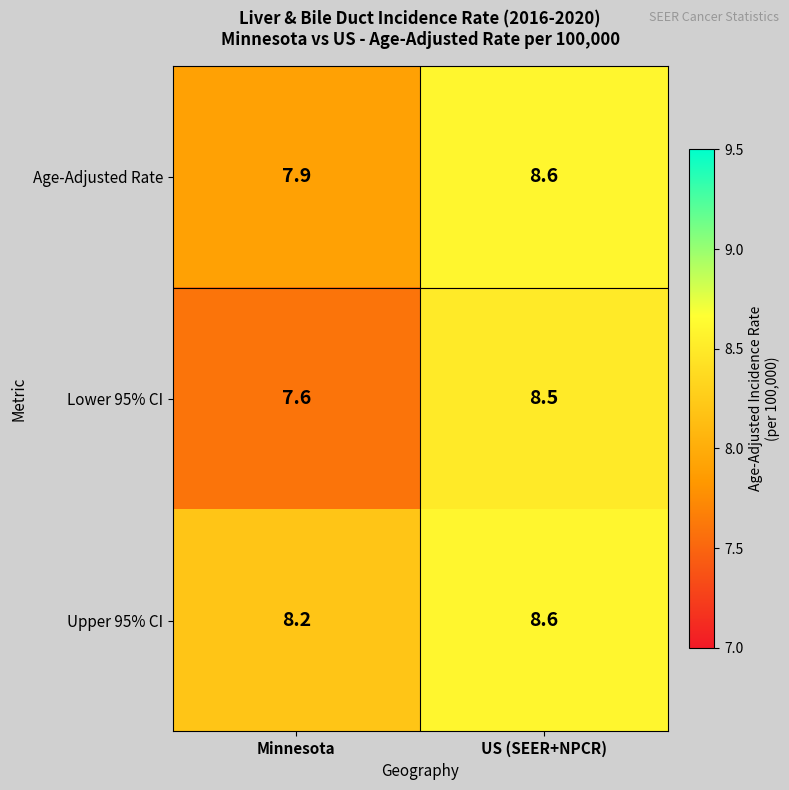

At which category is the sum across all series the highest?

US (SEER+NPCR)